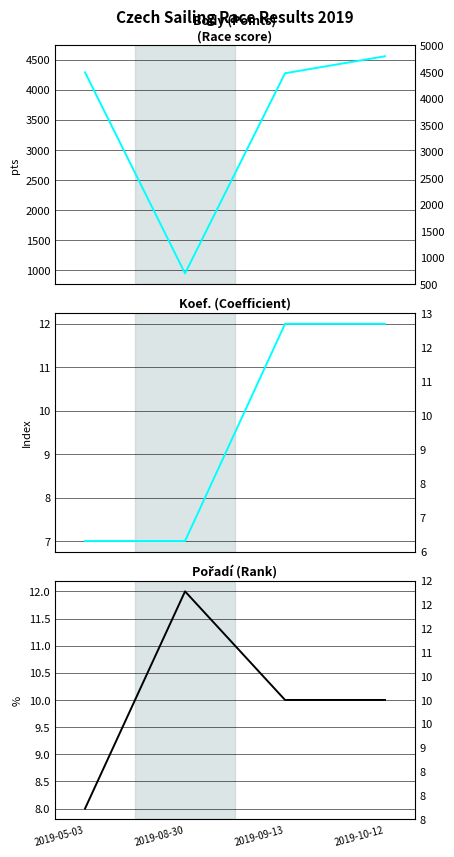

Which category has the lowest value in the Koef. series?

2019-05-03